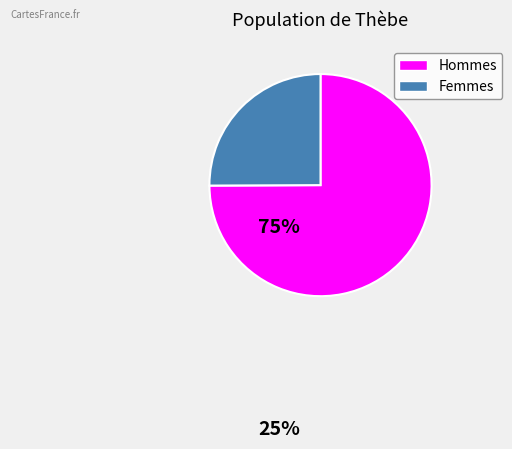

How many slices are in this pie chart?

2